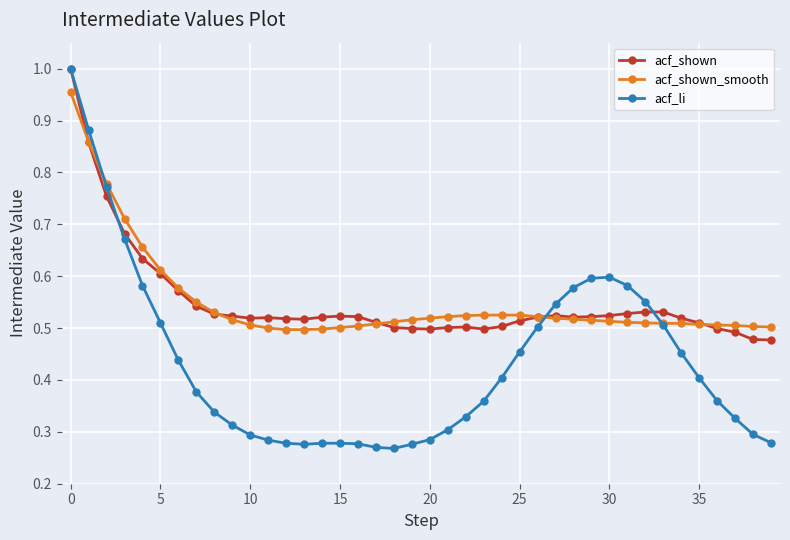

At how many categories does at least one series exceed 0?

40